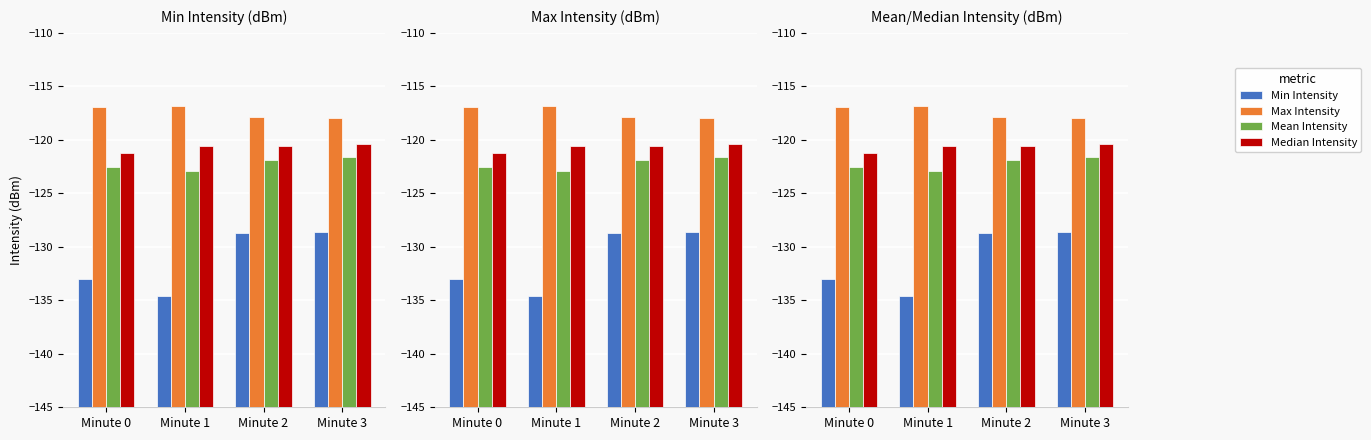

Between Minute 1 and Minute 2, which is larger?

Minute 2